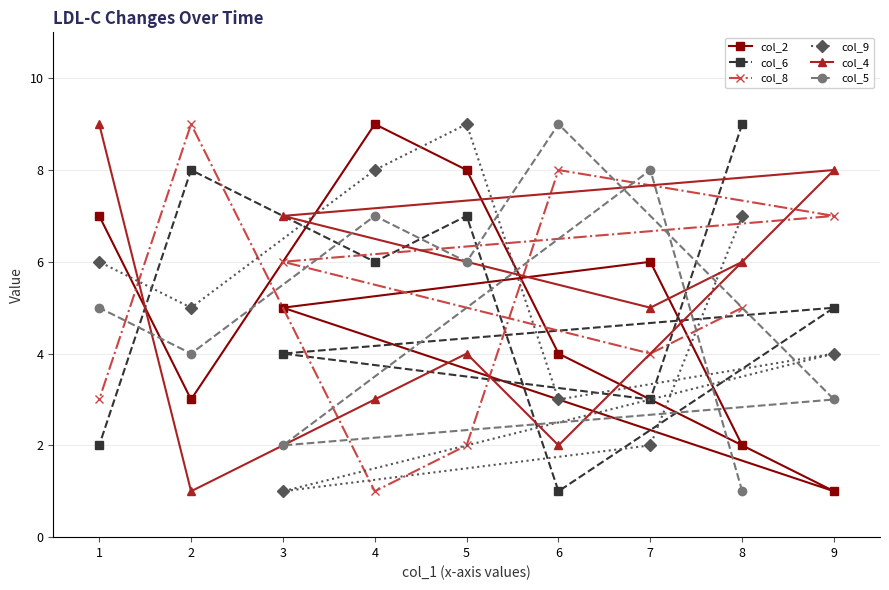

Reading right to left, extract all data points from this chart.

col_2: 9=1	8=2	7=6	6=4	5=8	4=9	3=5	2=3	1=7
col_6: 9=5	8=9	7=3	6=1	5=7	4=6	3=4	2=8	1=2
col_8: 9=7	8=5	7=4	6=8	5=2	4=1	3=6	2=9	1=3
col_9: 9=4	8=7	7=2	6=3	5=9	4=8	3=1	2=5	1=6
col_4: 9=8	8=6	7=5	6=2	5=4	4=3	3=7	2=1	1=9
col_5: 9=3	8=1	7=8	6=9	5=6	4=7	3=2	2=4	1=5